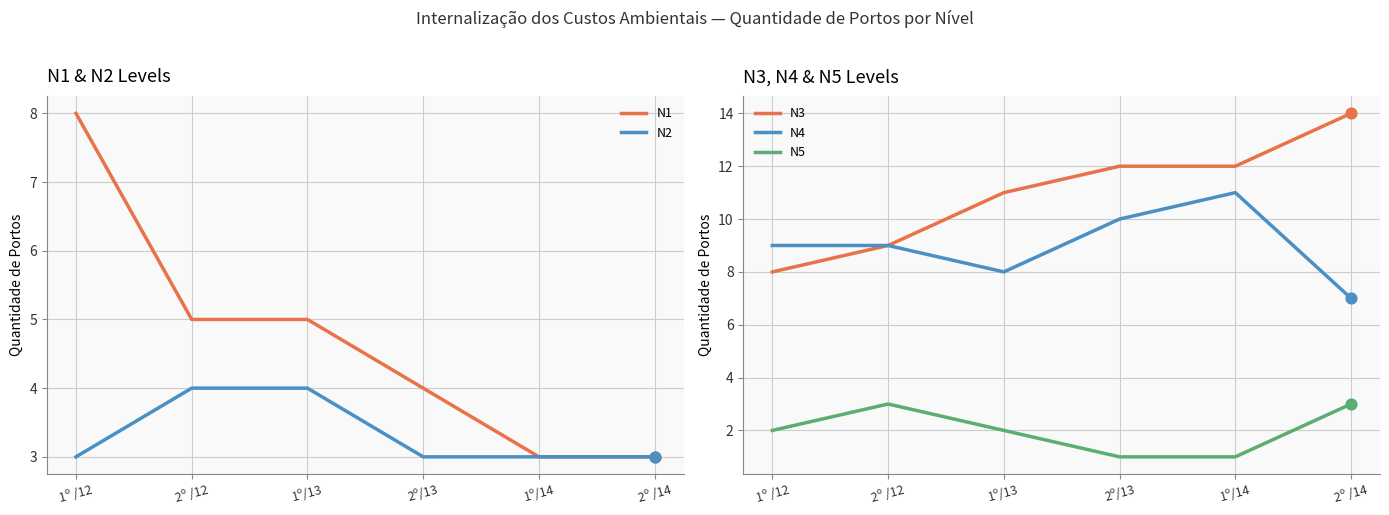

Which series reaches the maximum Y coordinate?

N3